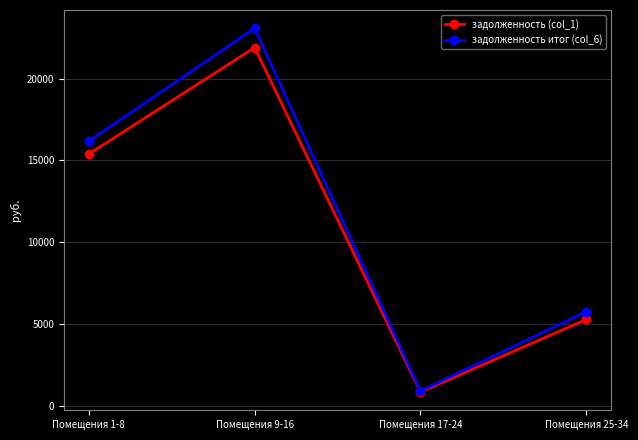

How many lines are shown in the chart?

2